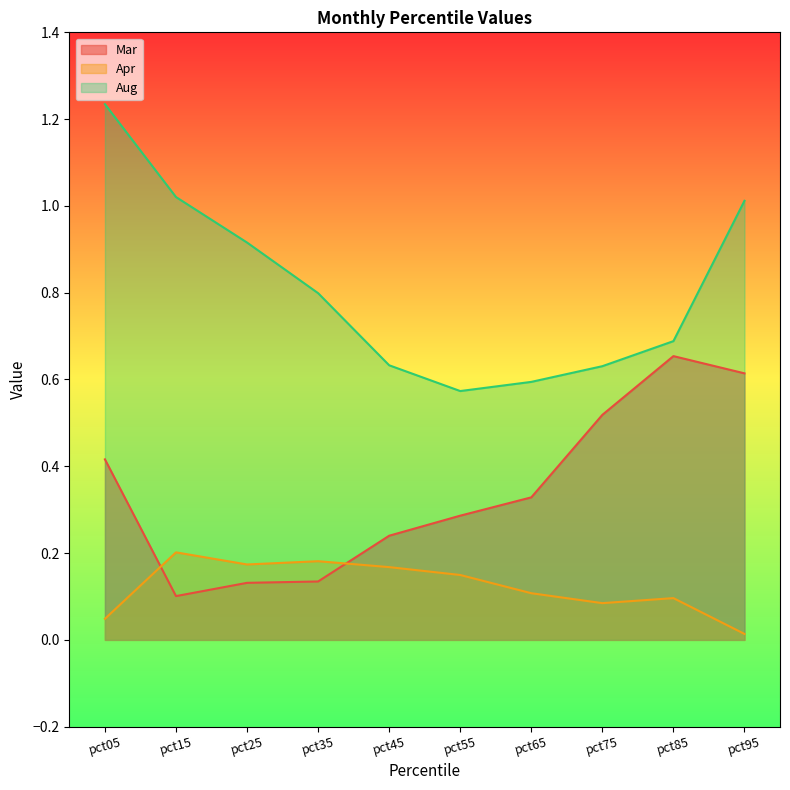

True or false: Apr has a value of 0.3 at pct35.

False